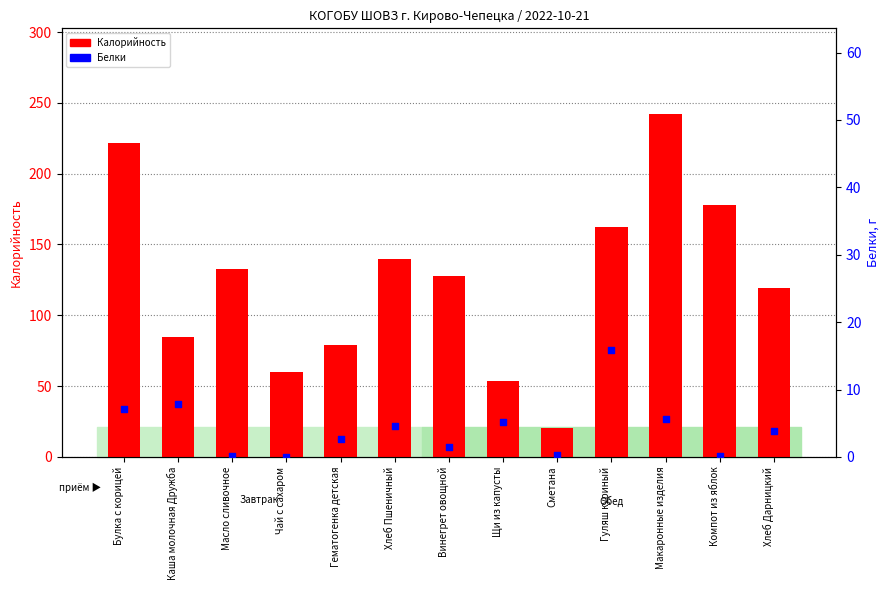

Which series has the widest spread of Y values?

Калорийность